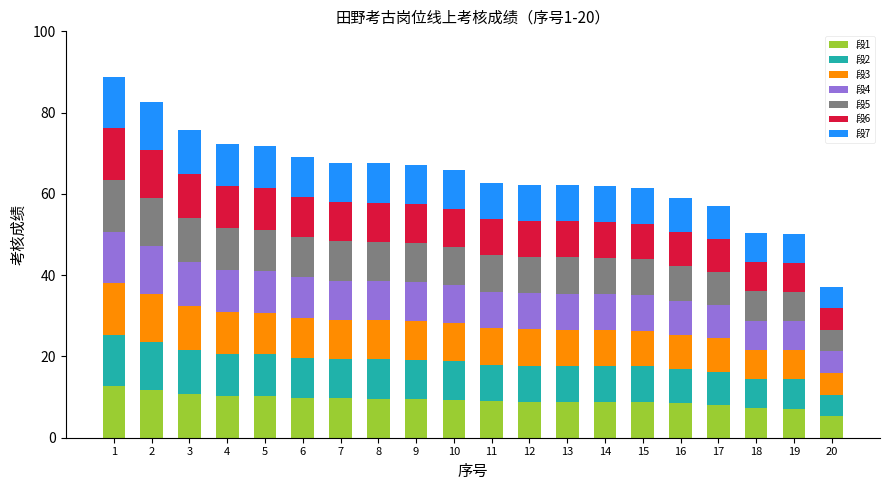

Does the chart contain any negative values?

No